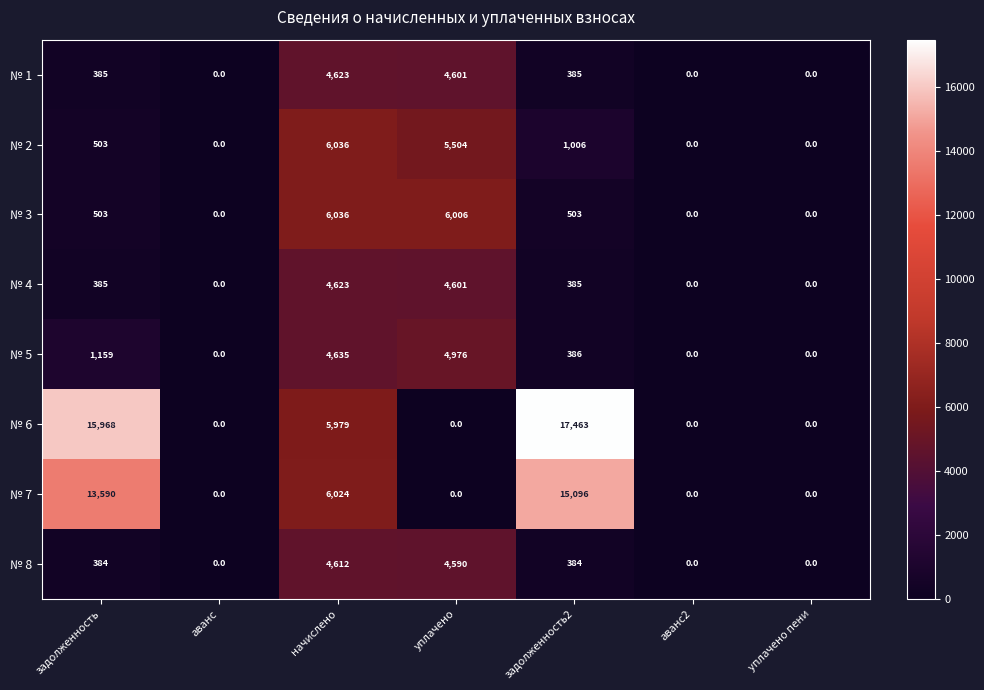

Count the number of data series in this chart.

8